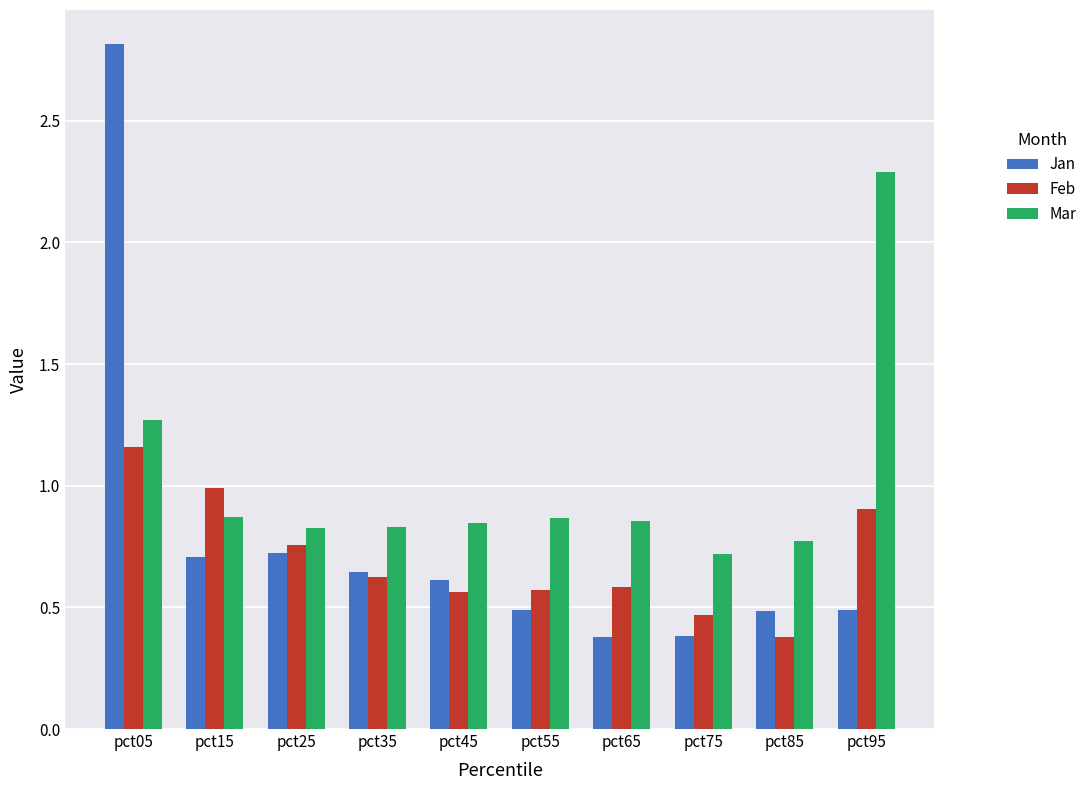

Which series has the widest spread of values?

Jan